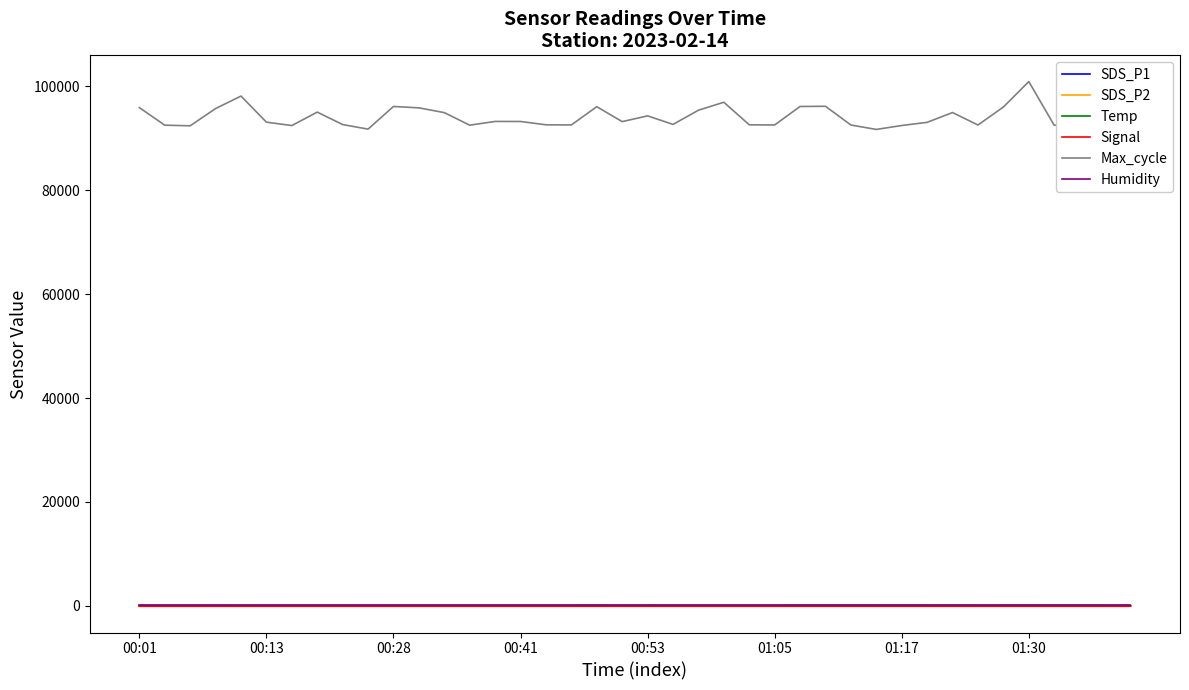

True or false: Temp and SDS_P1 cross at least once.

False